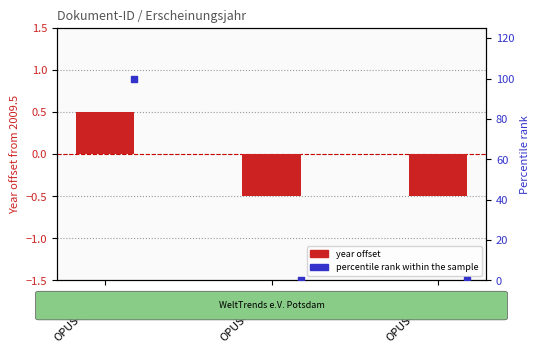

Which series contains the highest Y value?

percentile rank within sample